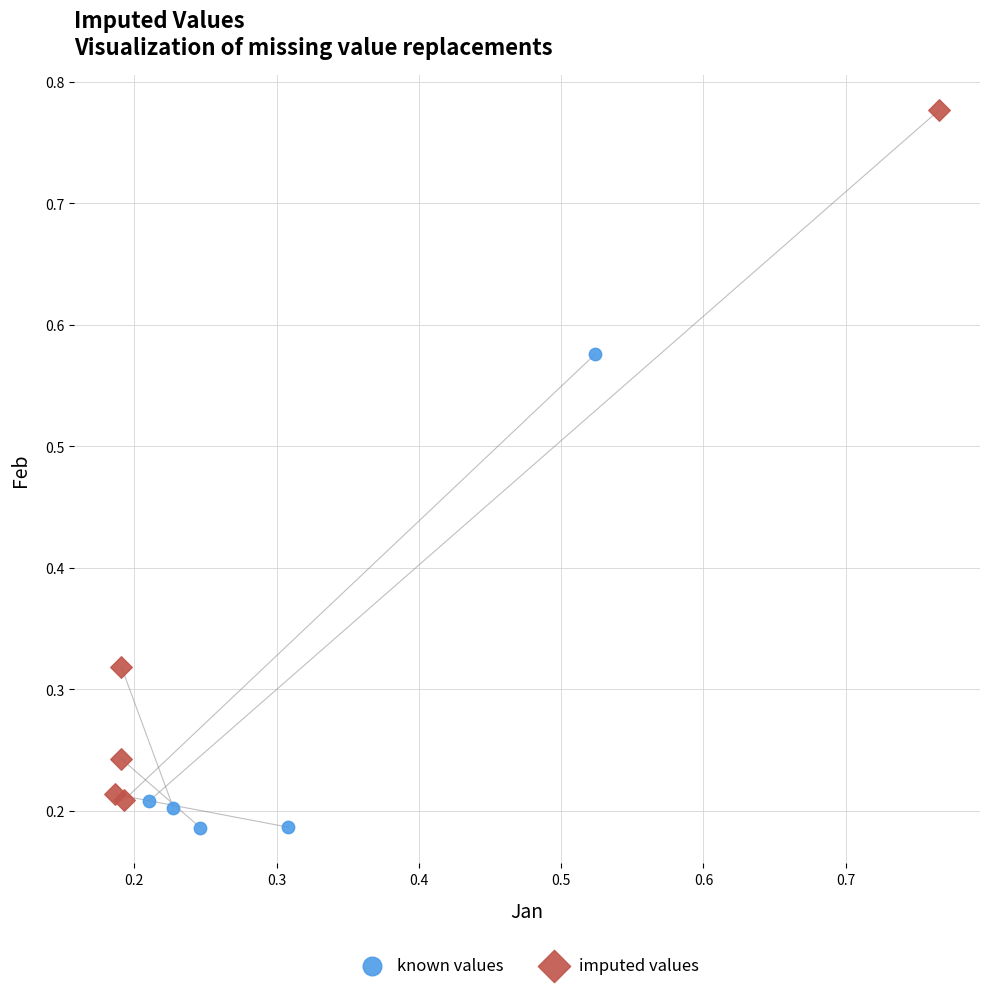

Which series contains the lowest Y value?

known values